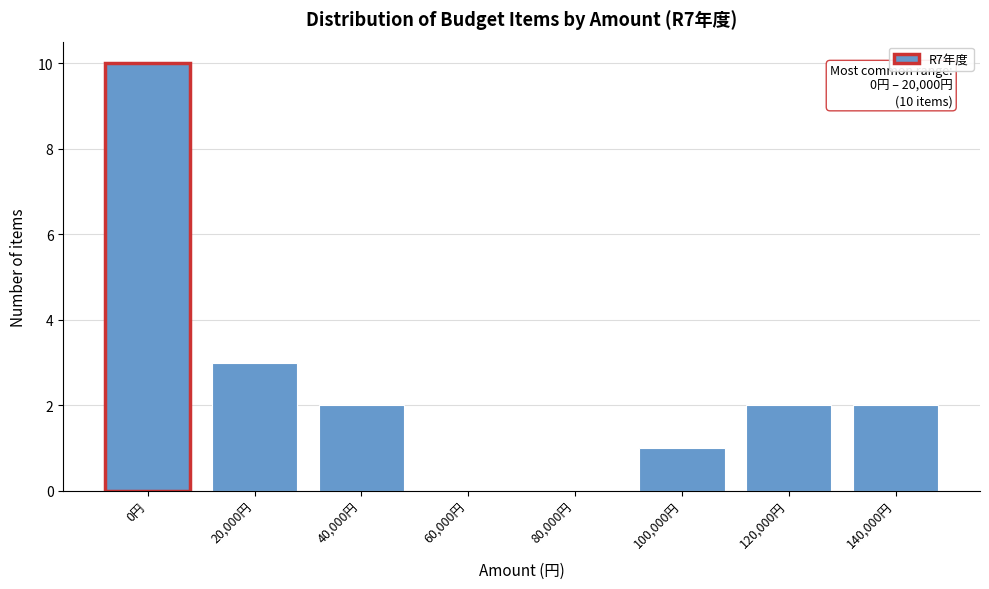

Reading left to right, extract all data points from this chart.

0円=10	20,000円=3	40,000円=2	60,000円=0	80,000円=0	100,000円=1	120,000円=2	140,000円=2